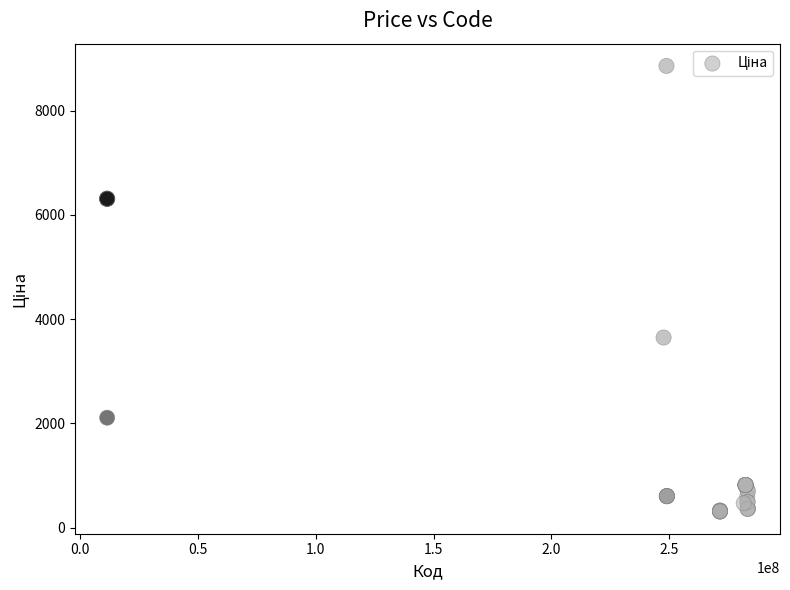

What Y value in the scatter plot is closest to 4583?

3646.5